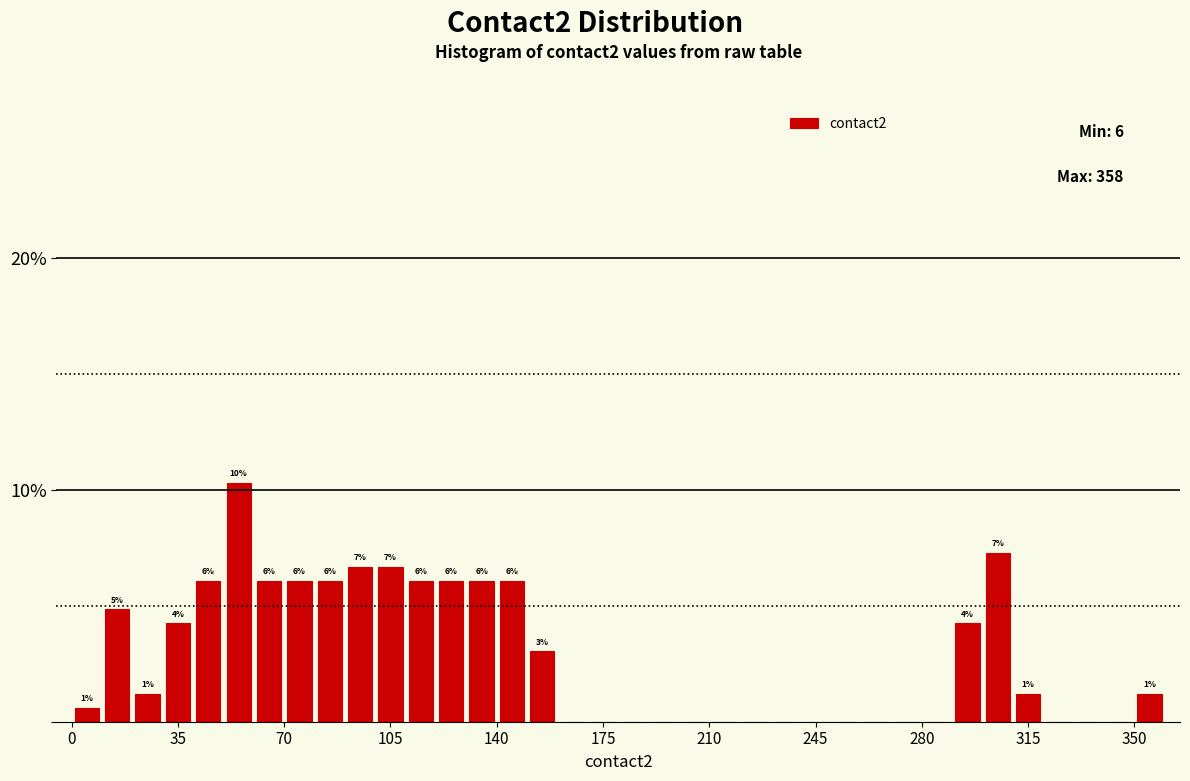

Read against the x-axis, roughly where is the centre of the tallest bar?

55